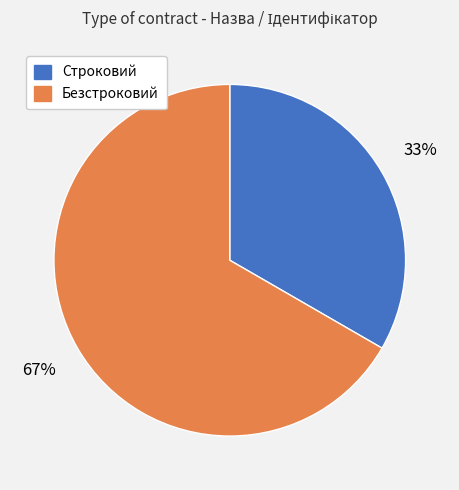

Rank the categories by value from lowest to highest.

Строковий, Безстроковий